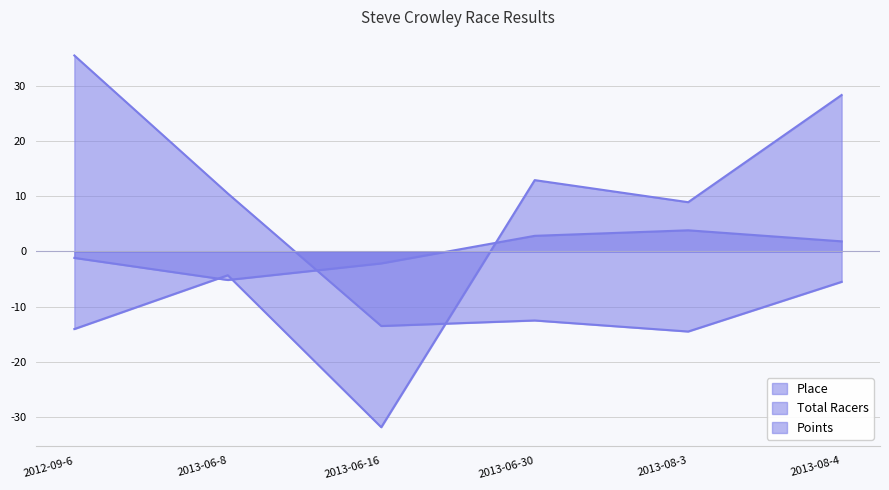

Does the chart have visible grid lines?

Yes